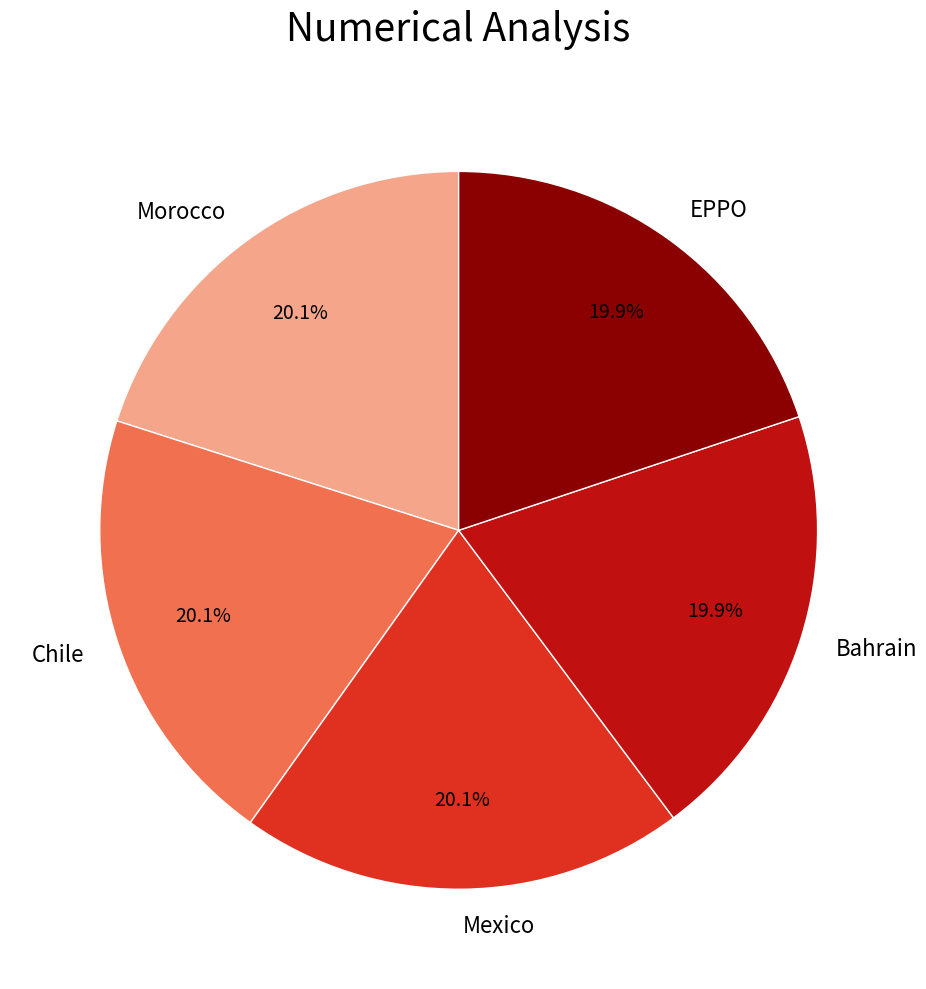

Combined, do Bahrain and Morocco account for over 50%?

No